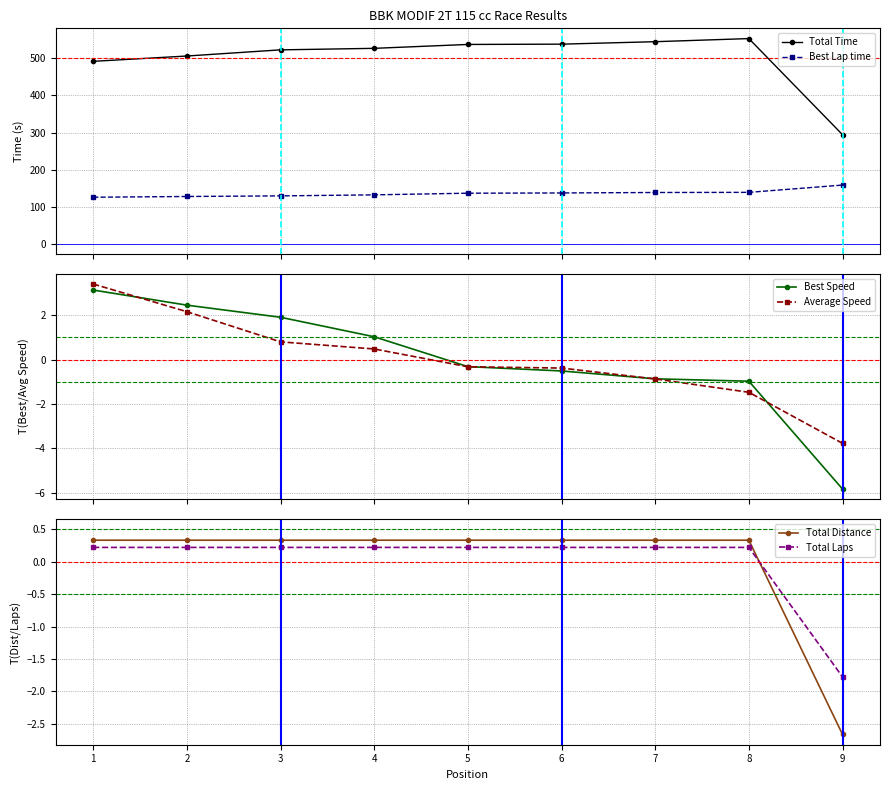

Does the chart have visible grid lines?

Yes